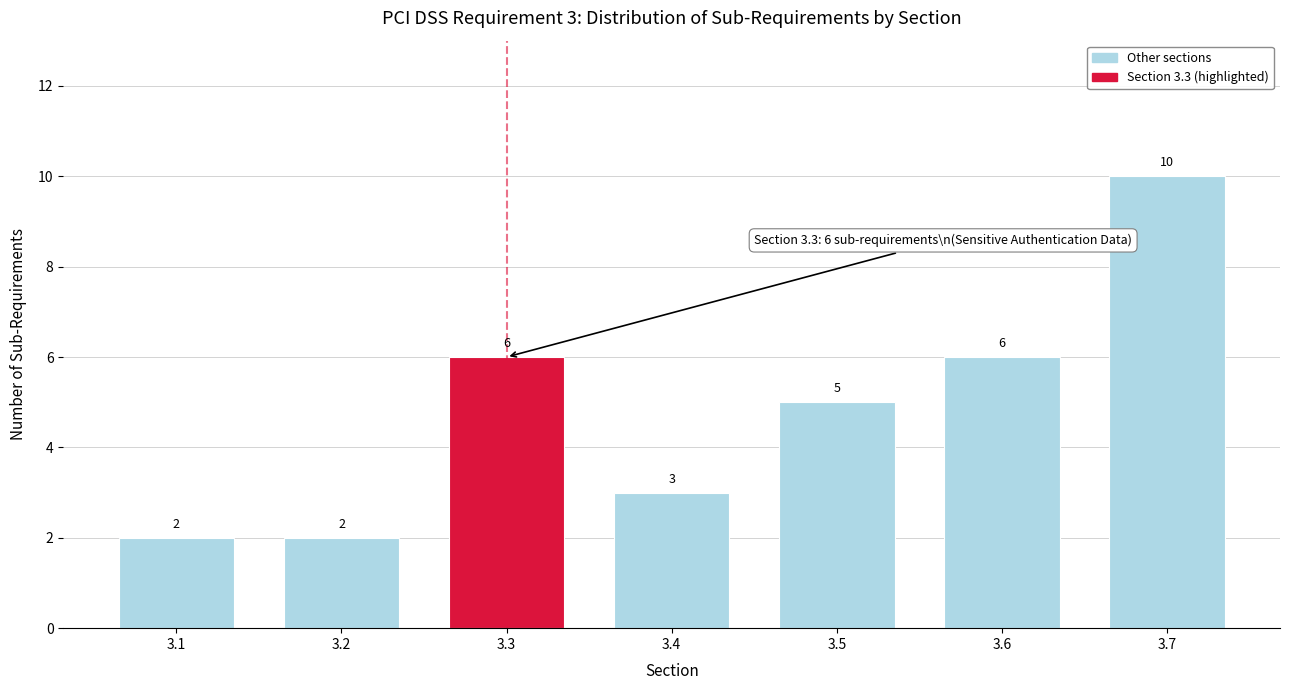

Reading left to right, extract all data points from this chart.

2	2	6	3	5	6	10